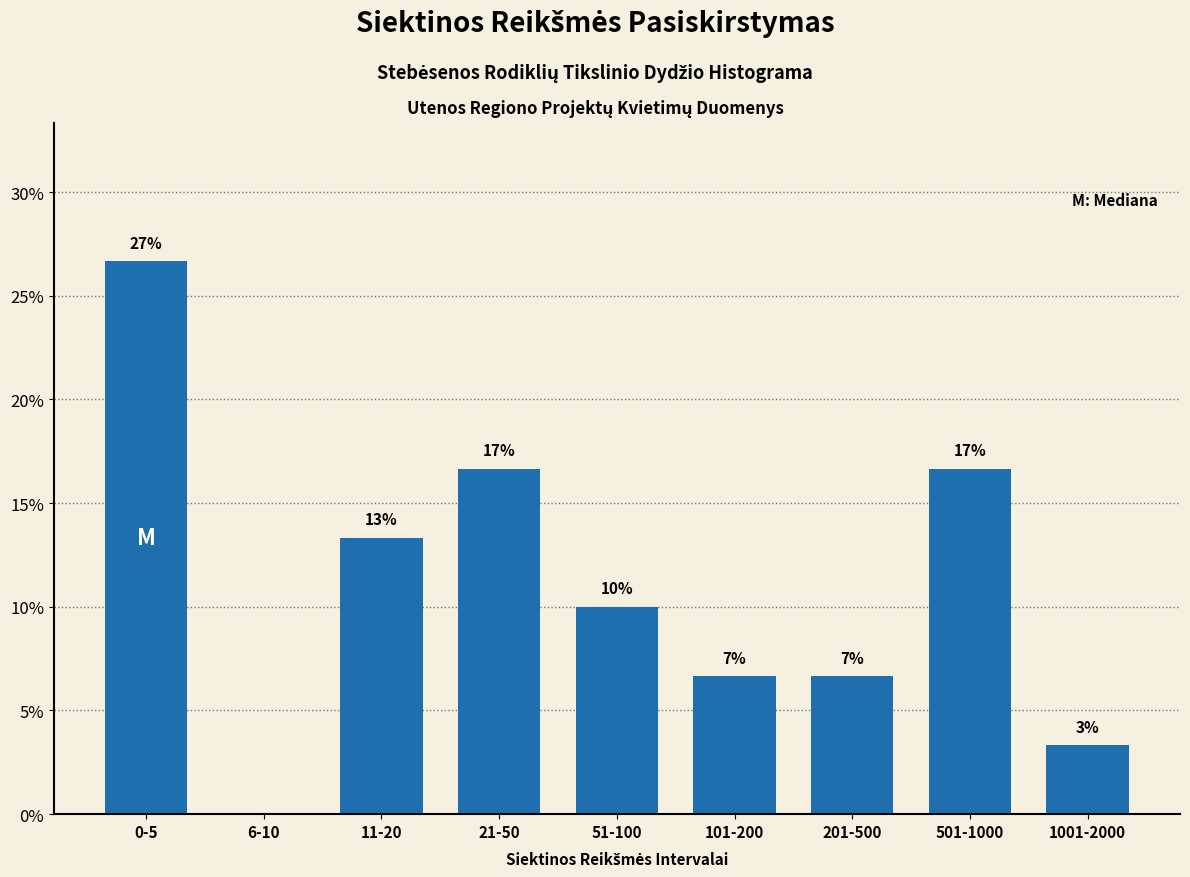

Are the bars horizontal?

No